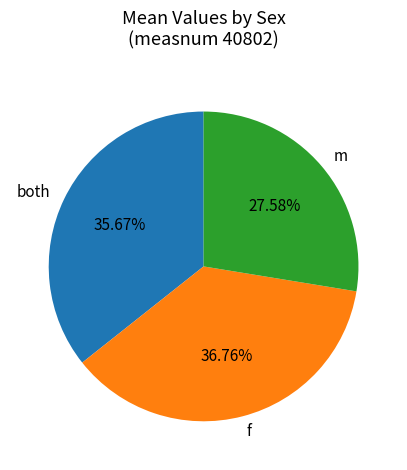

Do m and f together represent more than half of the pie?

Yes